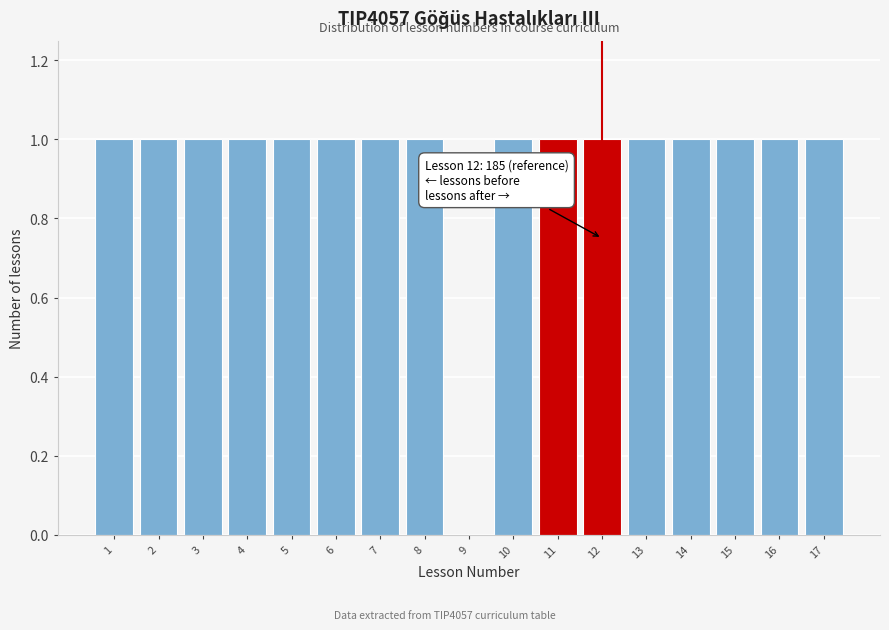

Reading left to right, list all the values displayed in this chart.

1=1	2=1	3=1	4=1	5=1	6=1	7=1	8=1	9=0	10=1	11=1	12=1	13=1	14=1	15=1	16=1	17=1